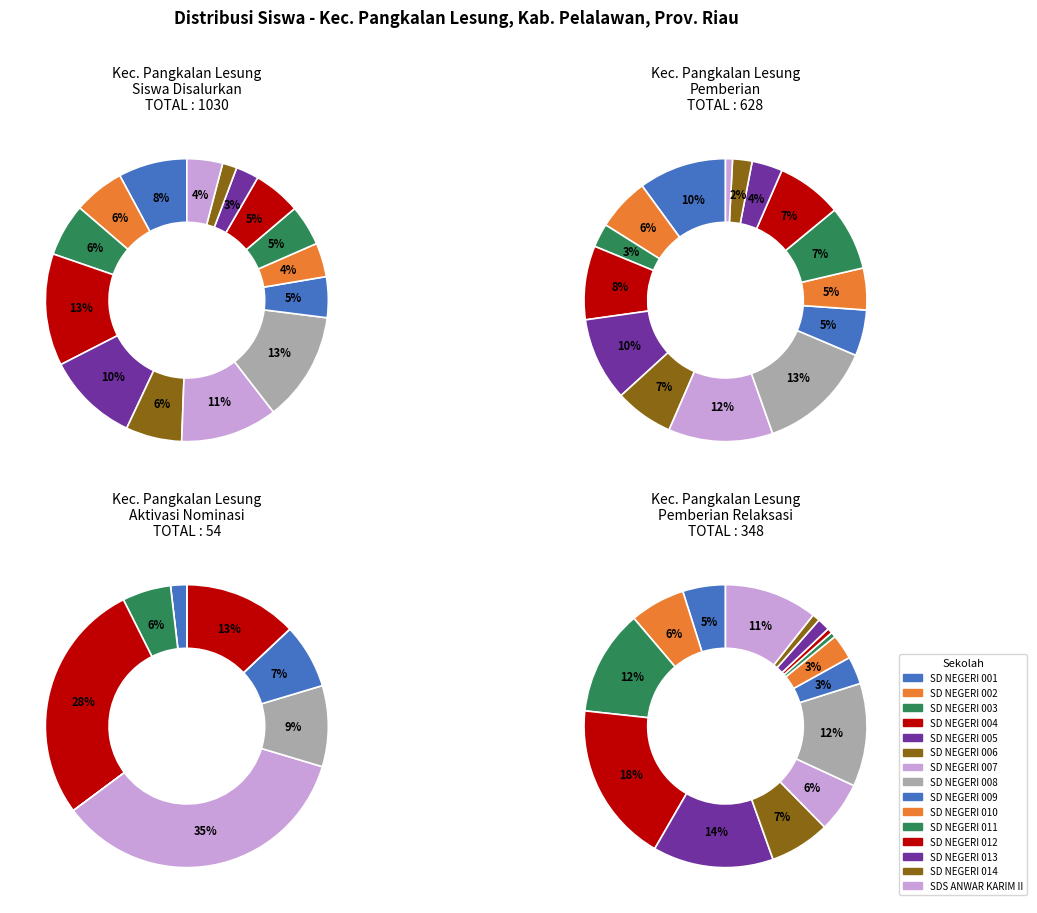

True or false: SD NEGERI 004 accounts for 13% of the total.

True